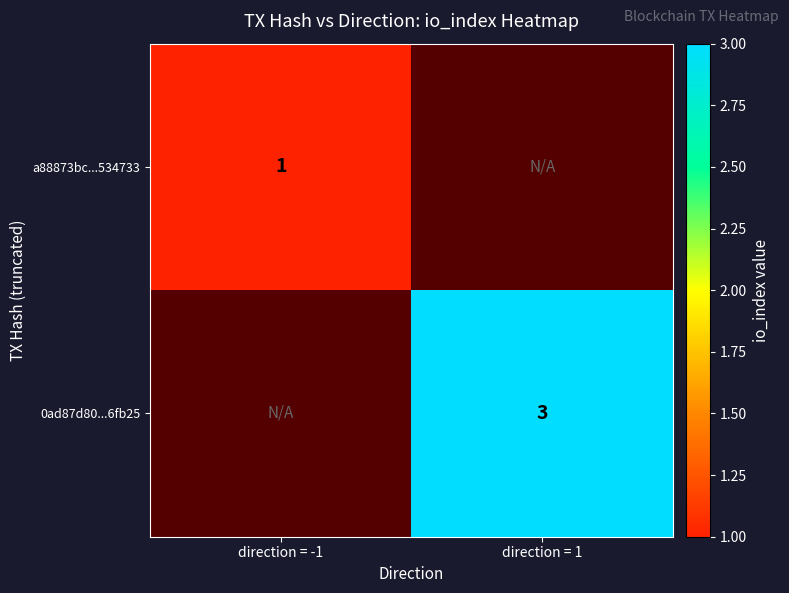

At which category does the chart reach its peak across all series?

direction = 1